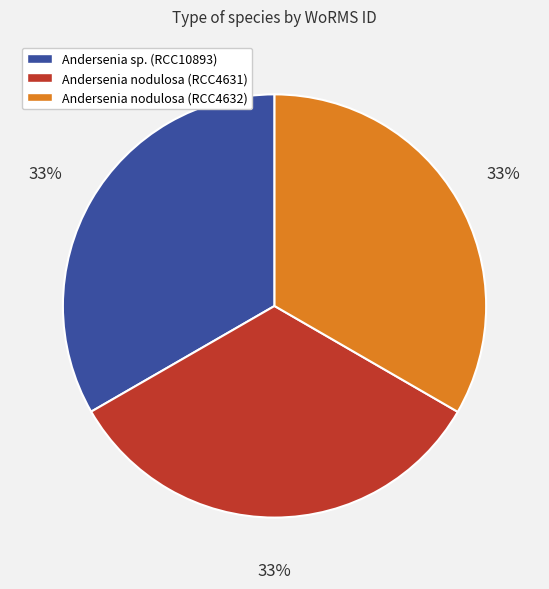

Count the number of slices in the pie.

3